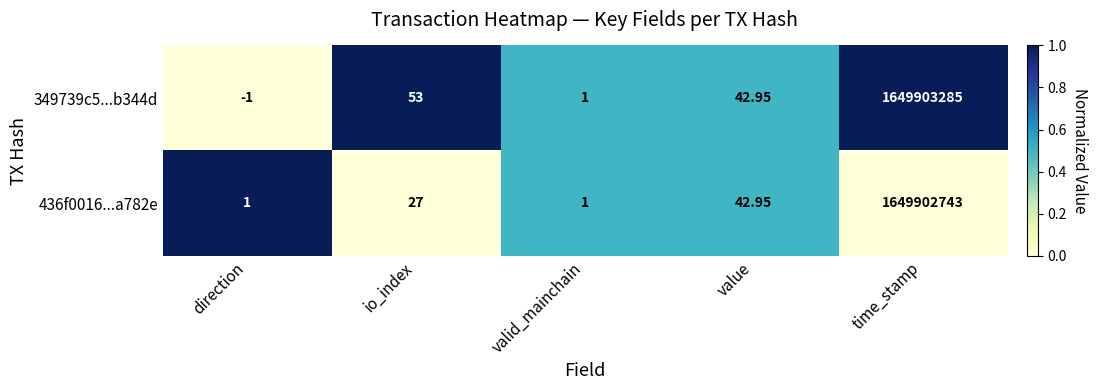

Where is 436f0016...a782e nearest to the value 824951372?

value